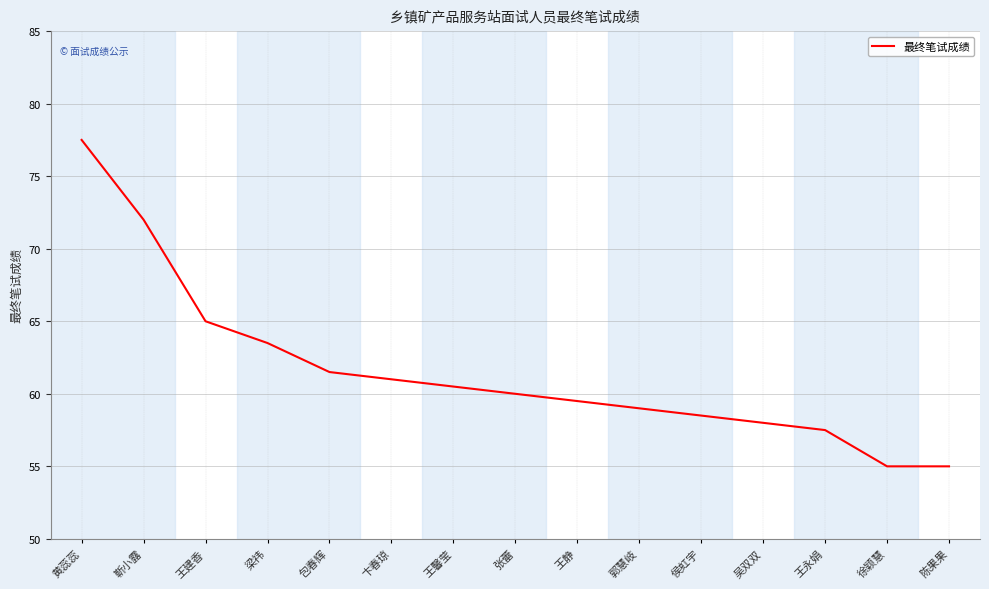

What is the sum of the values at 陈果果 and 王馨莹?

115.5